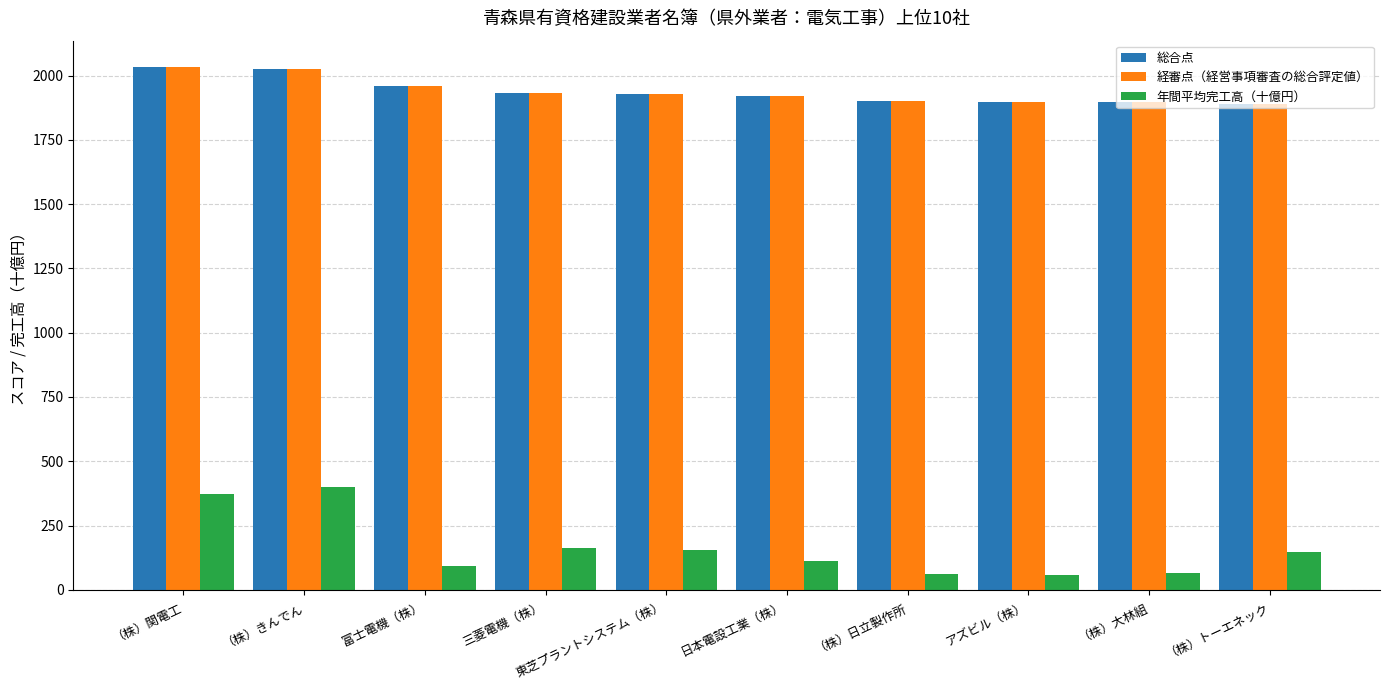

What is the minimum value shown in the chart?

57.2